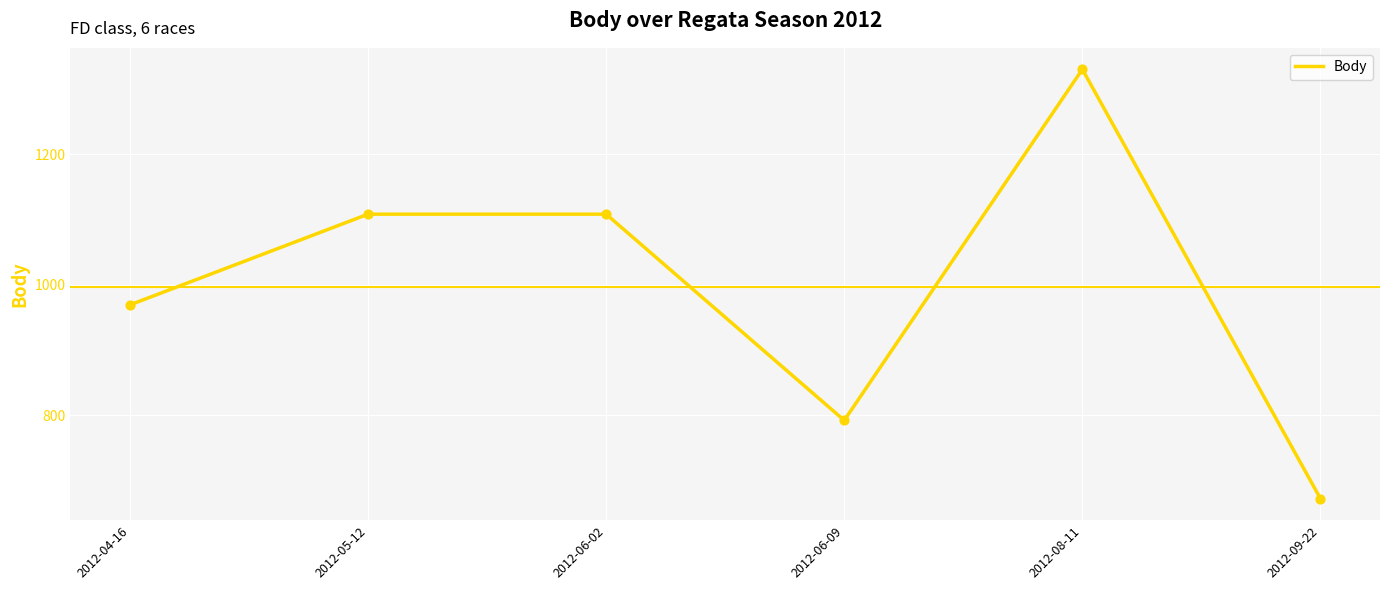

What is the change in value from 2012-04-16 to 2012-05-12?

+139